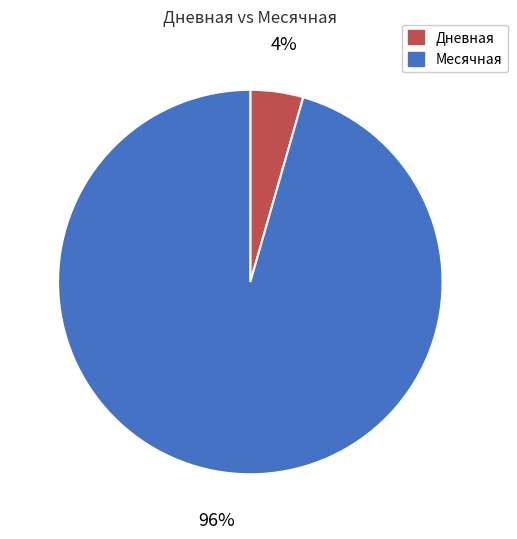

Which slice is the largest?

Месячная